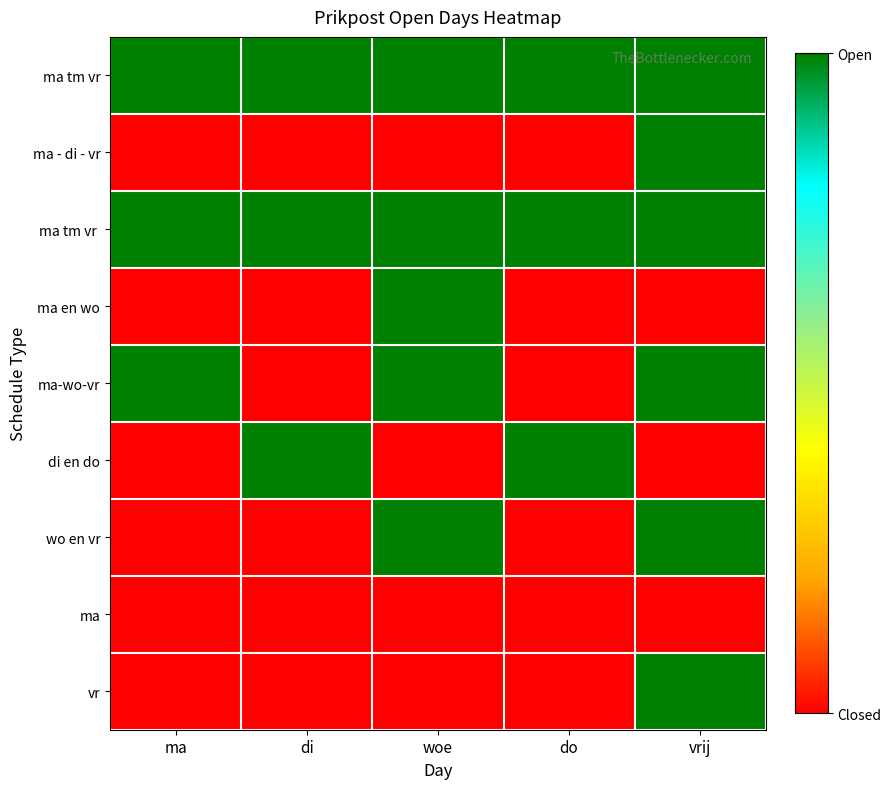

How many categories are shown in the chart?

5